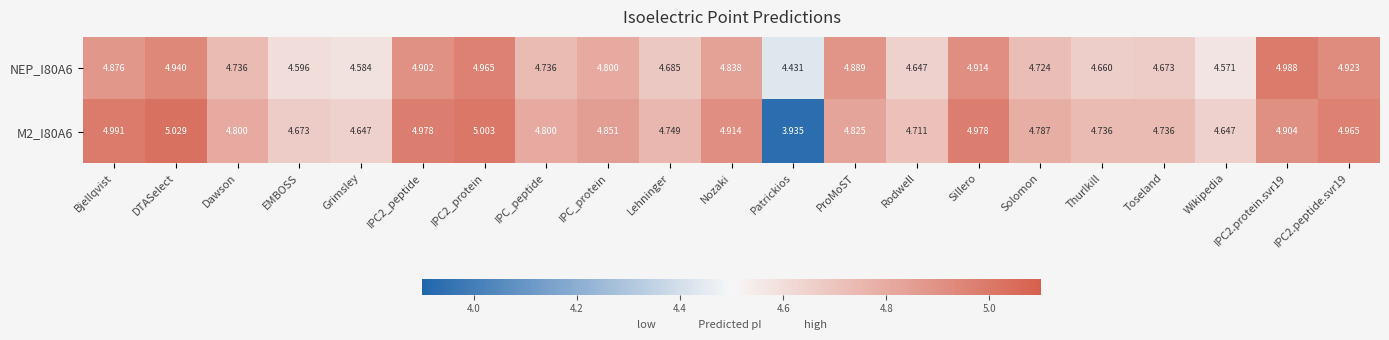

At which label is NEP_I80A6 closest to 4?

Patrickios